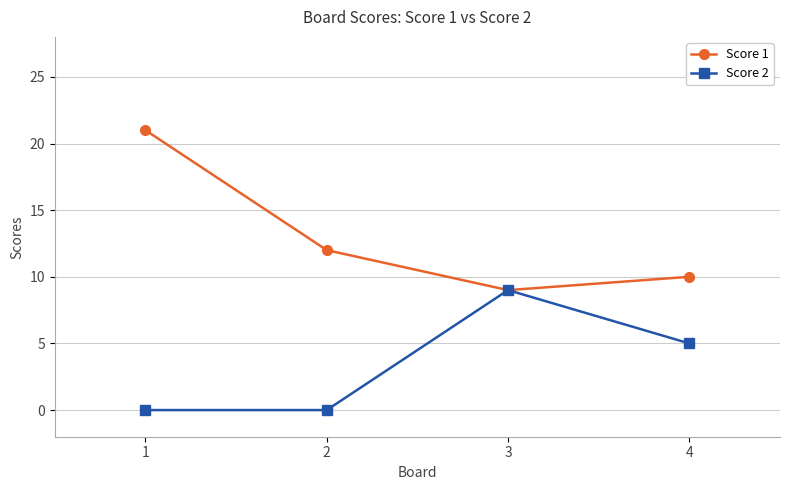

Which series has the largest range (max minus min)?

Score 1